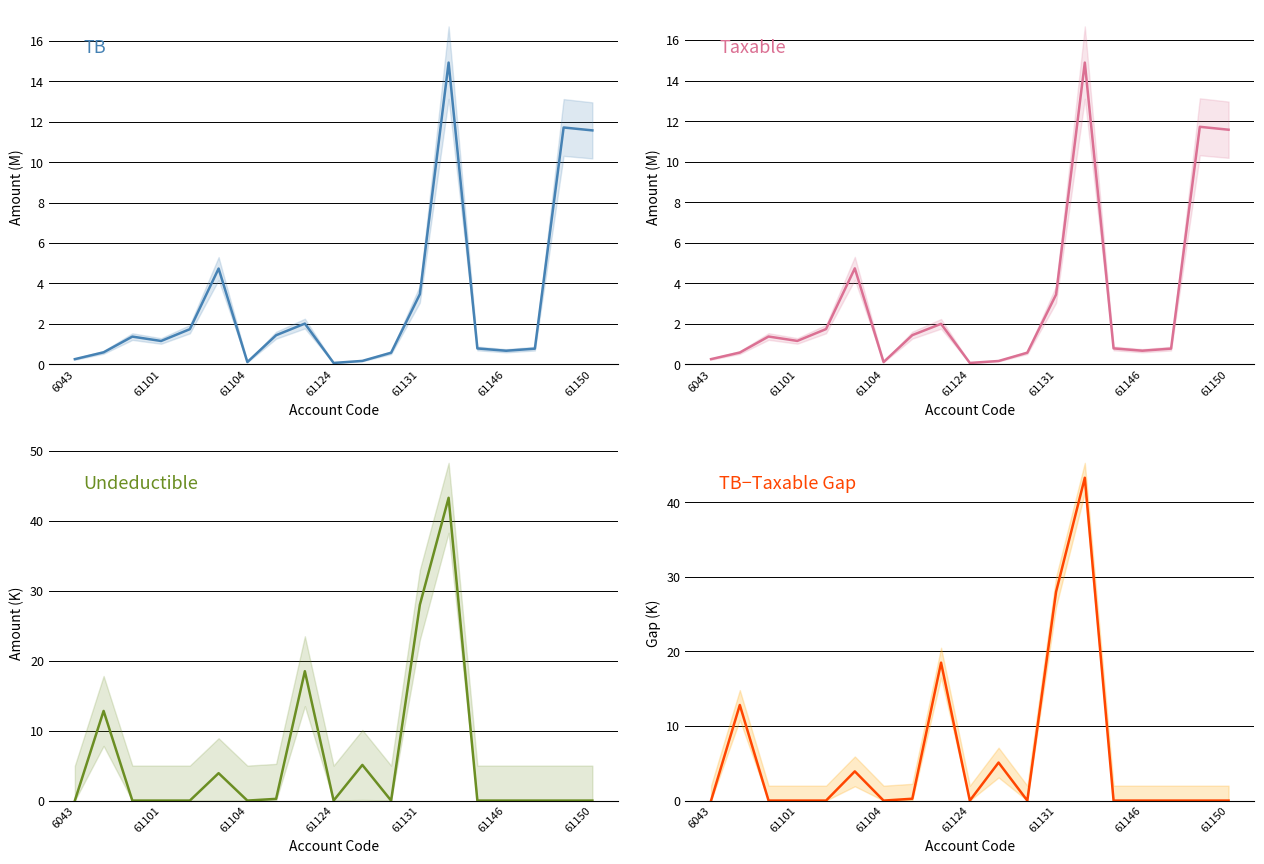

At how many categories does at least one series exceed 12?

4